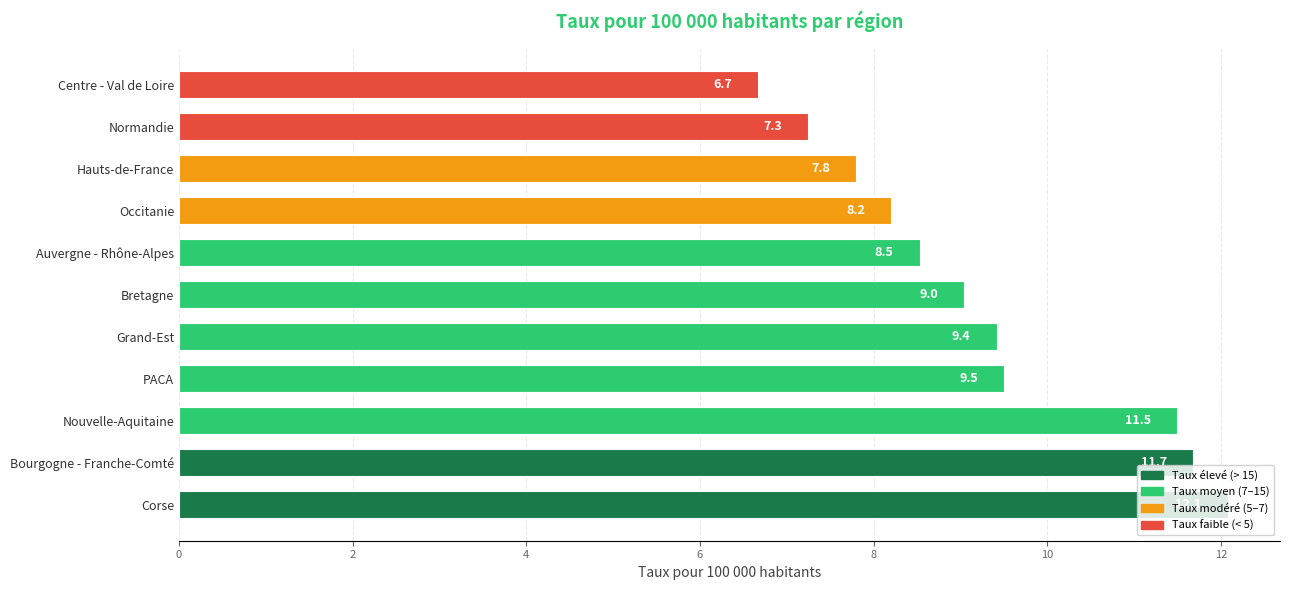

True or false: the data shows 16.5 at Grand-Est.

False